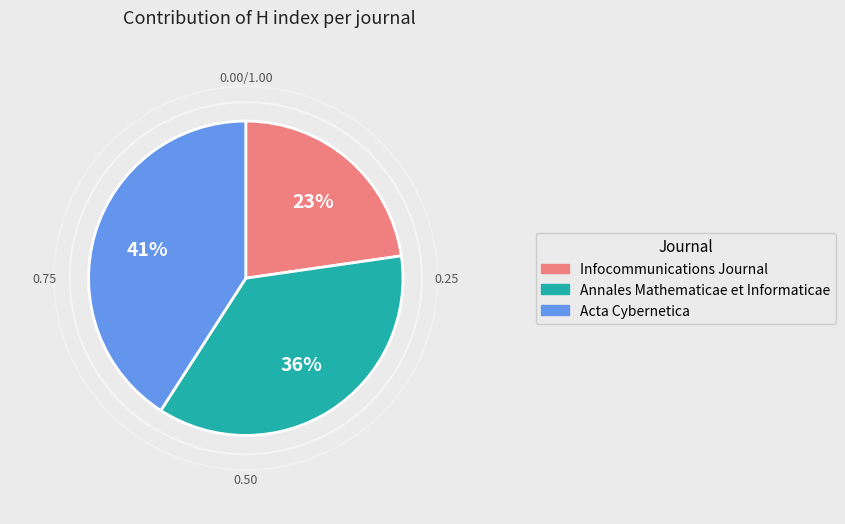

What percentage is the Acta Cybernetica slice, to the nearest percent?

41%